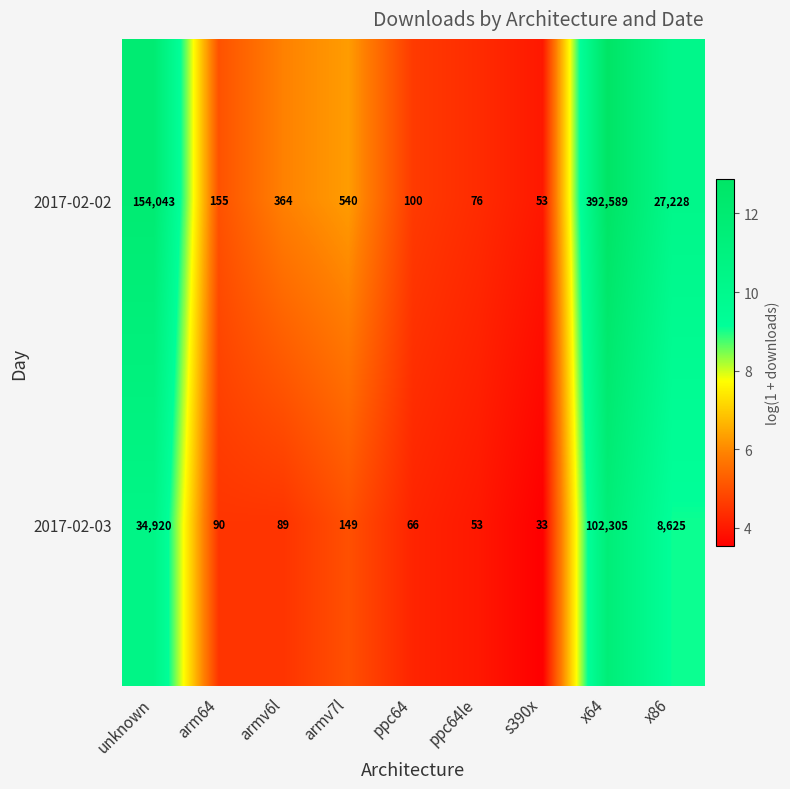

What is the sum of all 2017-02-02 values?

575148